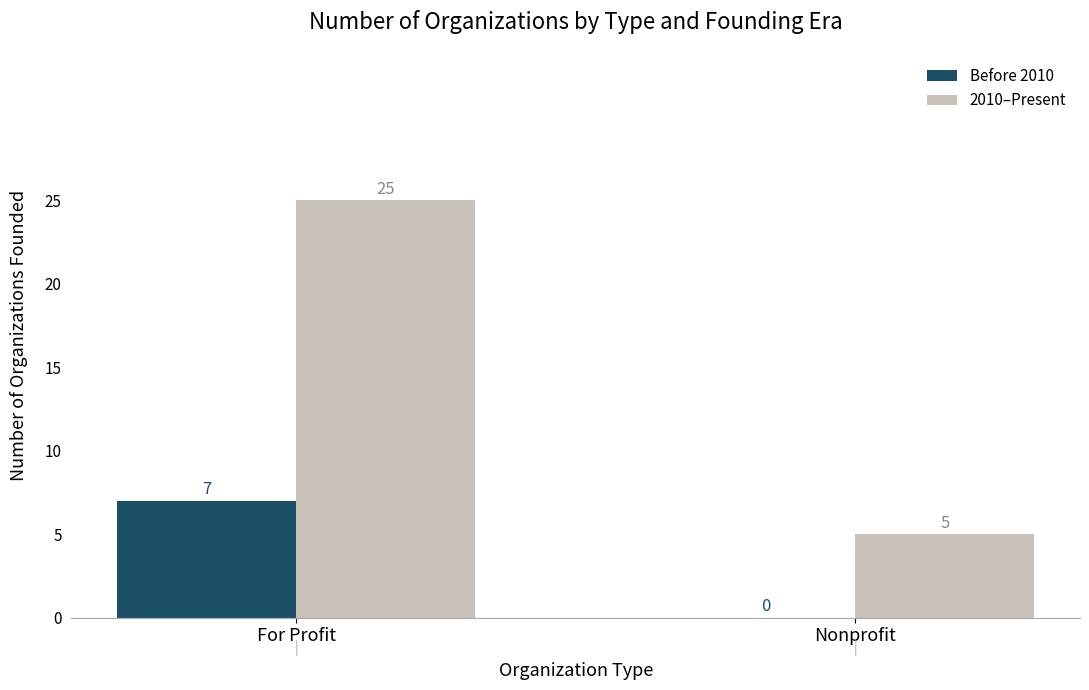

The value of Before 2010 at Nonprofit is 2. True or false?

False